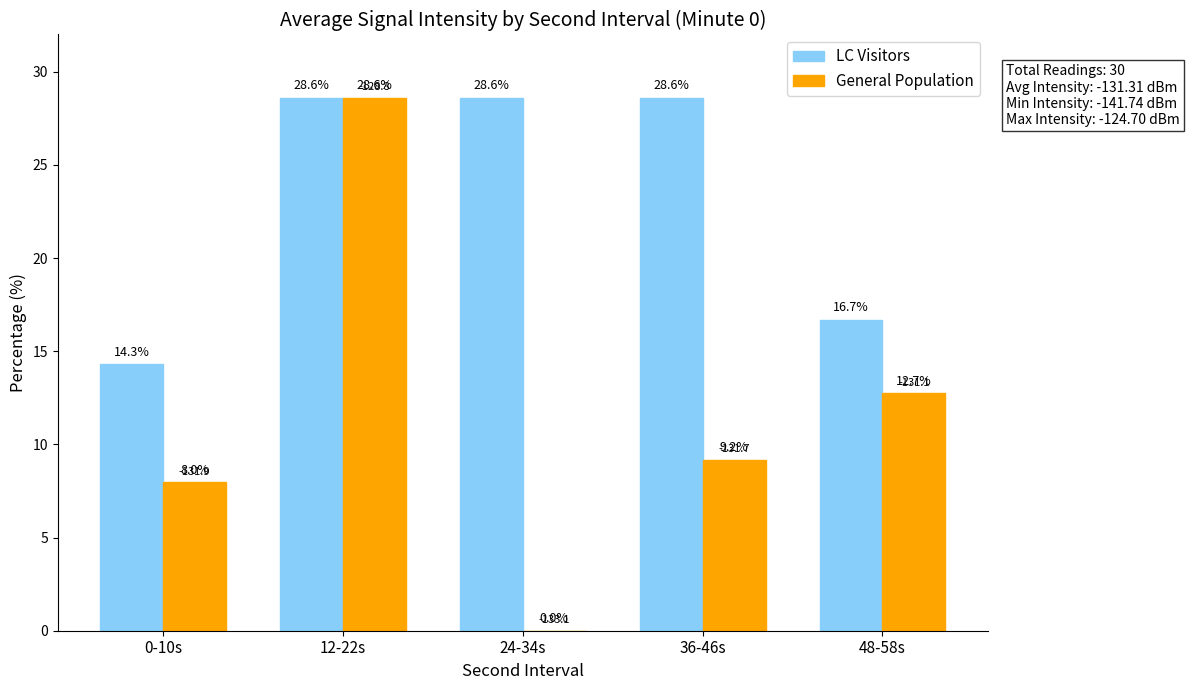

How many distinct data groups are displayed?

2